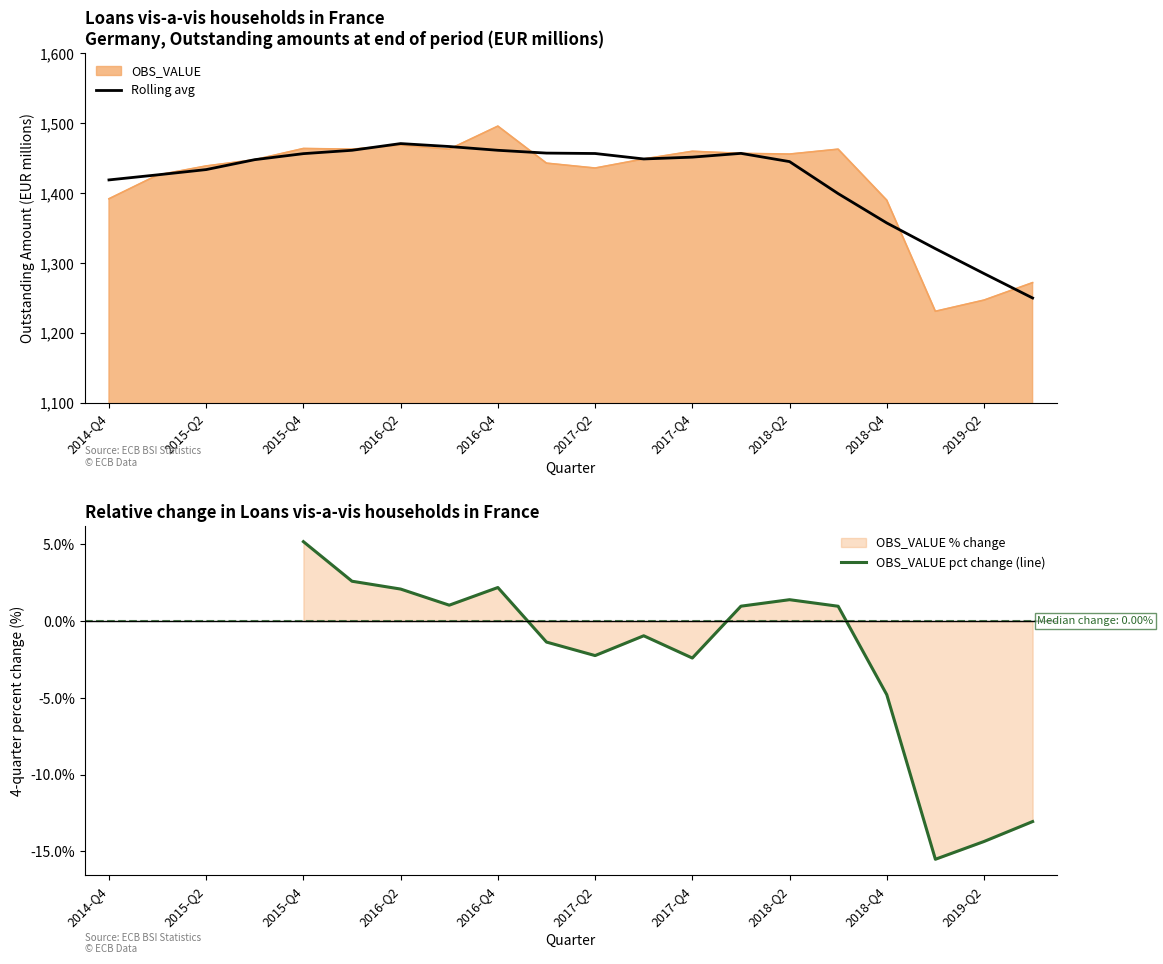

At which label does the data first exceed 1449?

2015-Q4